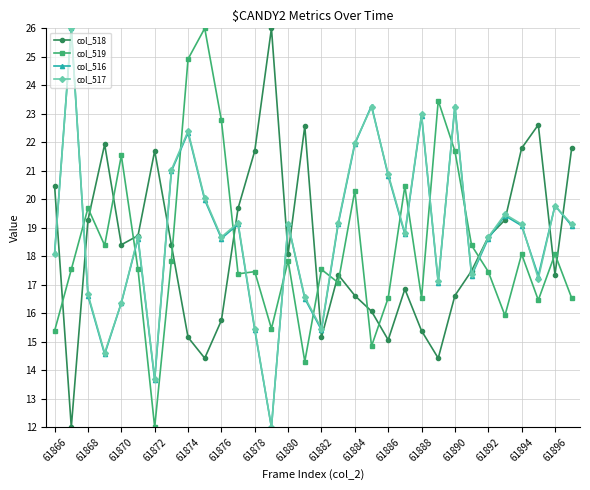

What is the sum of all col_518 values?

586.8